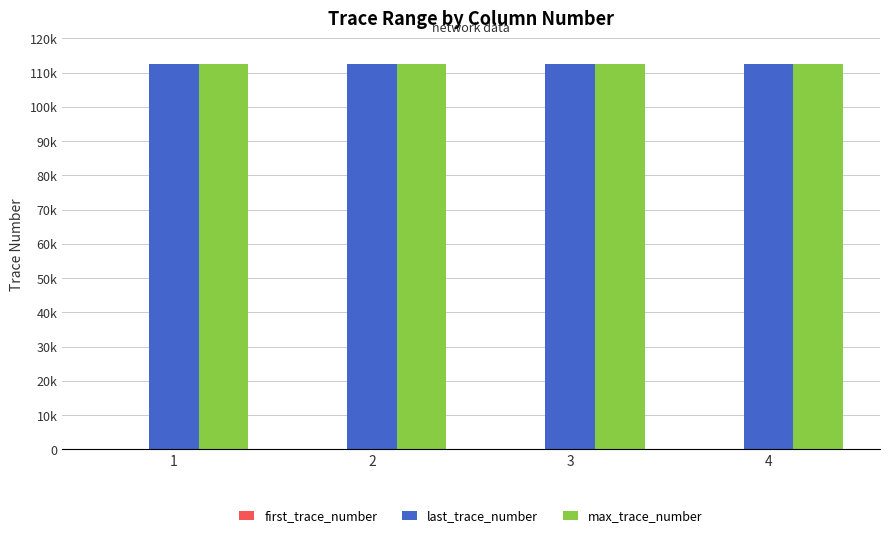

Does the chart contain stacked bars?

No